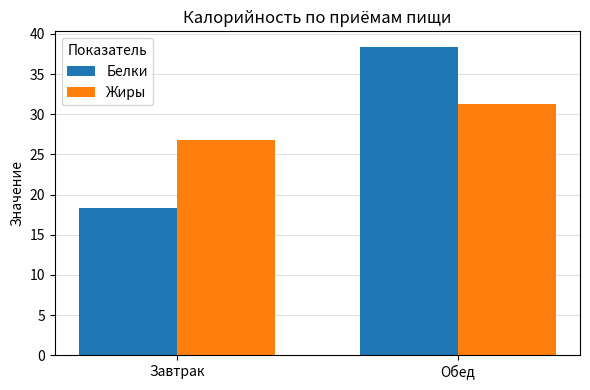

Which series changed the most between Завтрак and Обед?

Белки